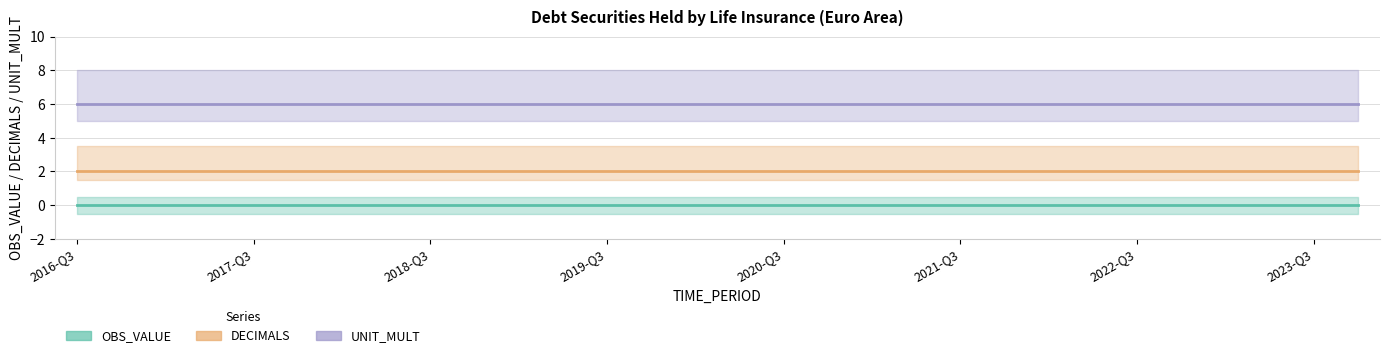

What is the label of the 19th point from the left?

2021-Q1